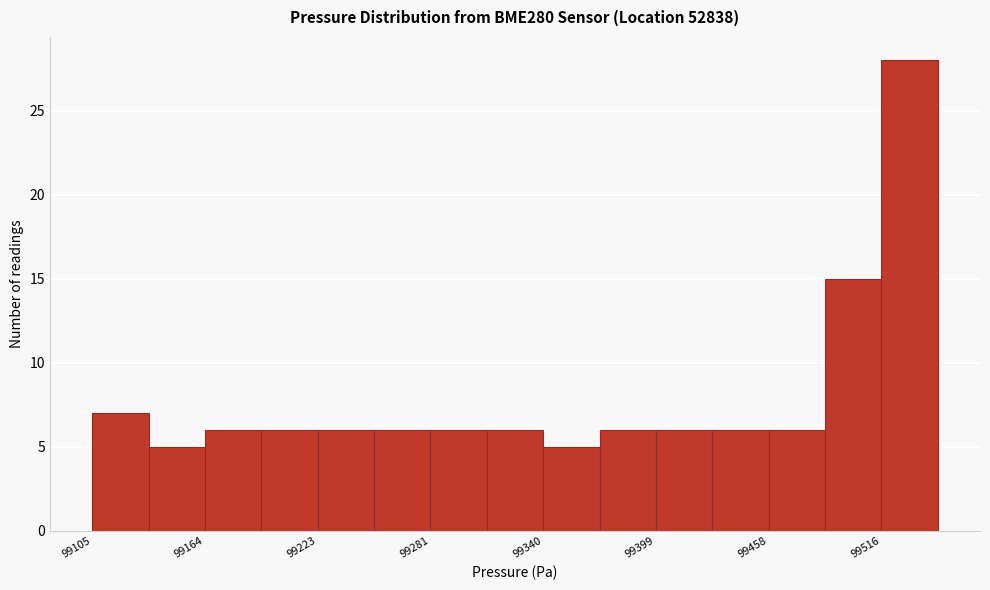

Read against the x-axis, roughly where is the centre of the tallest bar?

99530